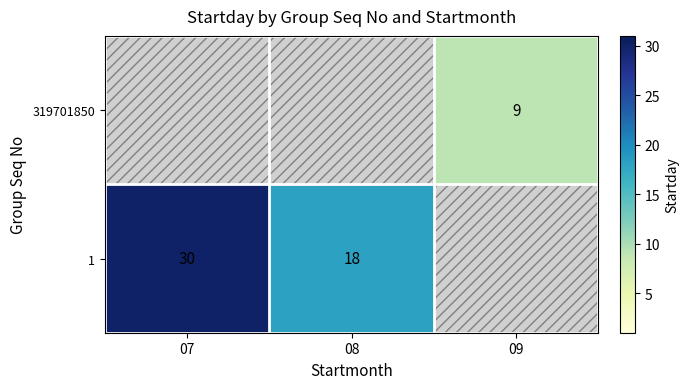

True or false: 319701850 has a value of 9 at 09.

True